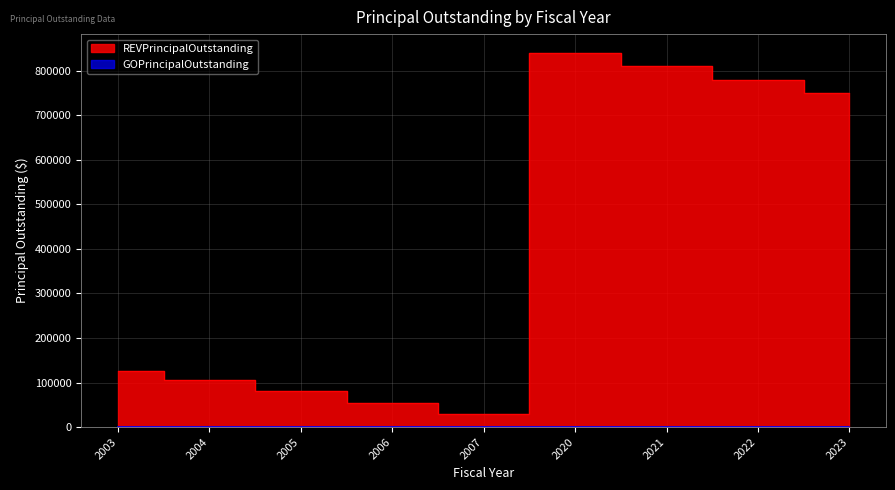

Reading left to right, what are all the values shown in this chart?

2003=125000	2004=105000	2005=80000	2006=55000	2007=30000	2020=840000	2021=810000	2022=780000	2023=750000